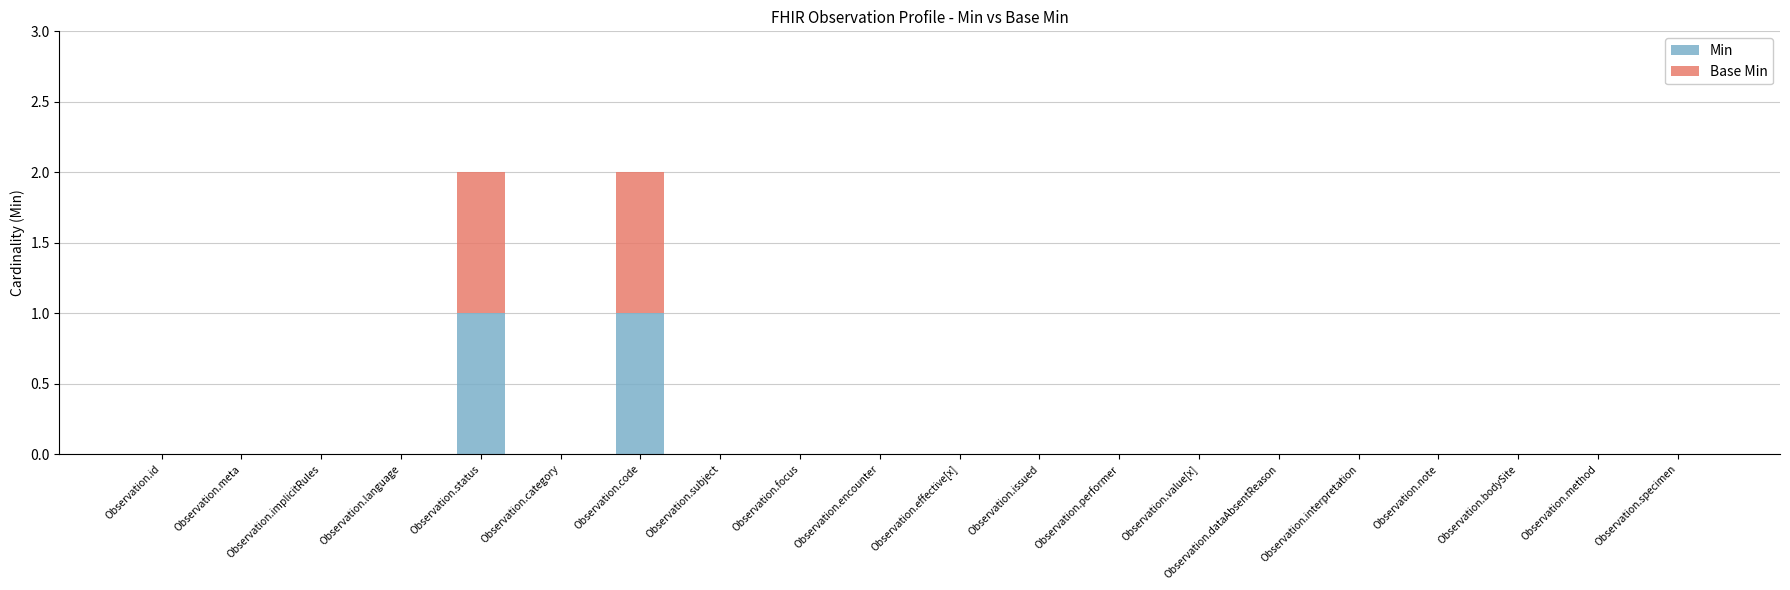

The Min series shows 0 at Observation.language. True or false?

True